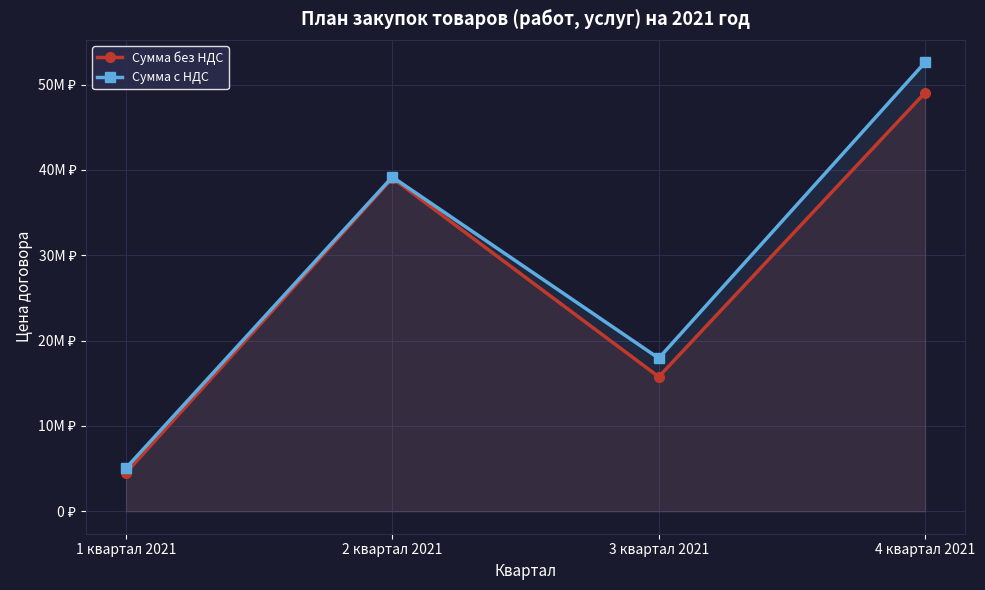

Rank the categories by Сумма без НДС value from highest to lowest.

4 квартал 2021, 2 квартал 2021, 3 квартал 2021, 1 квартал 2021